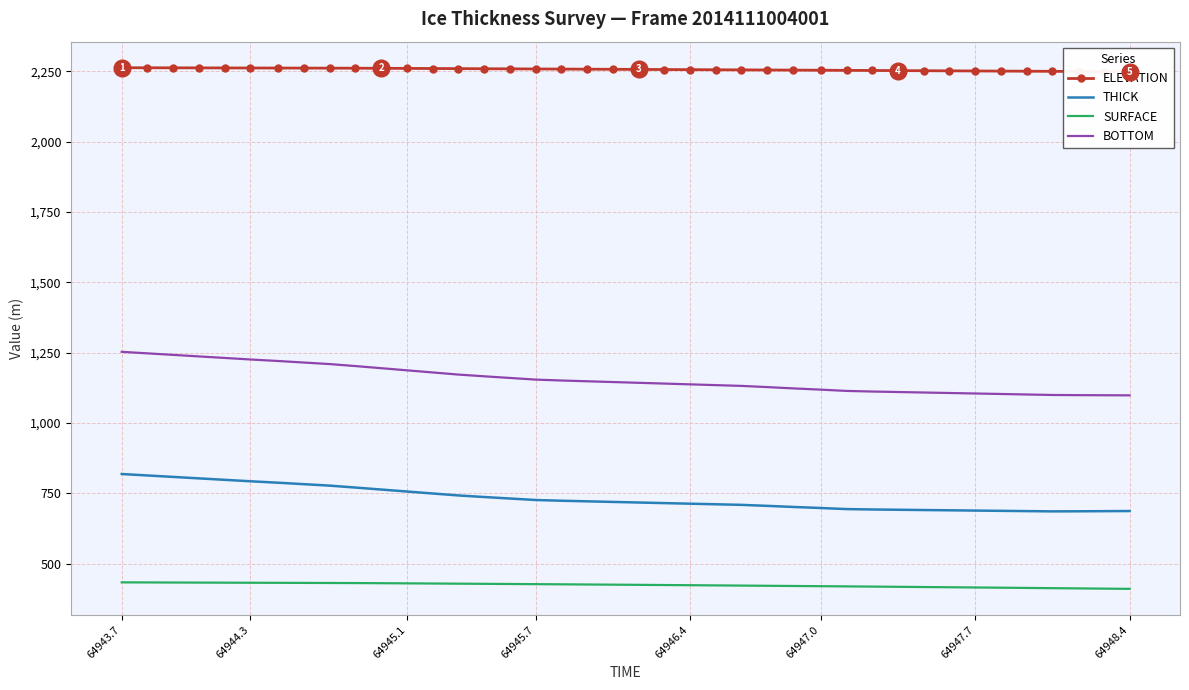

Does the chart have visible grid lines?

Yes